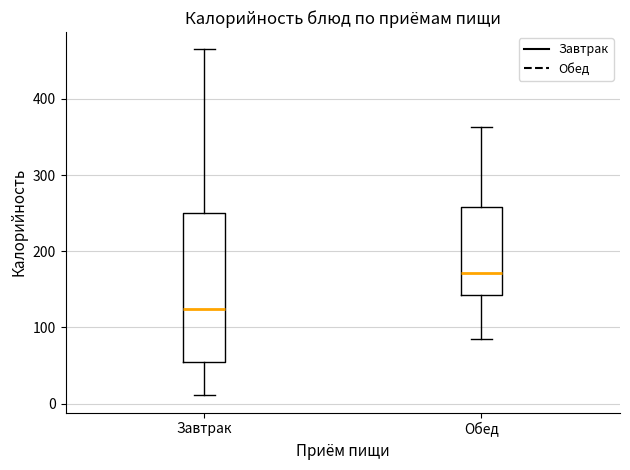

Which box's median line is the lowest?

Завтрак